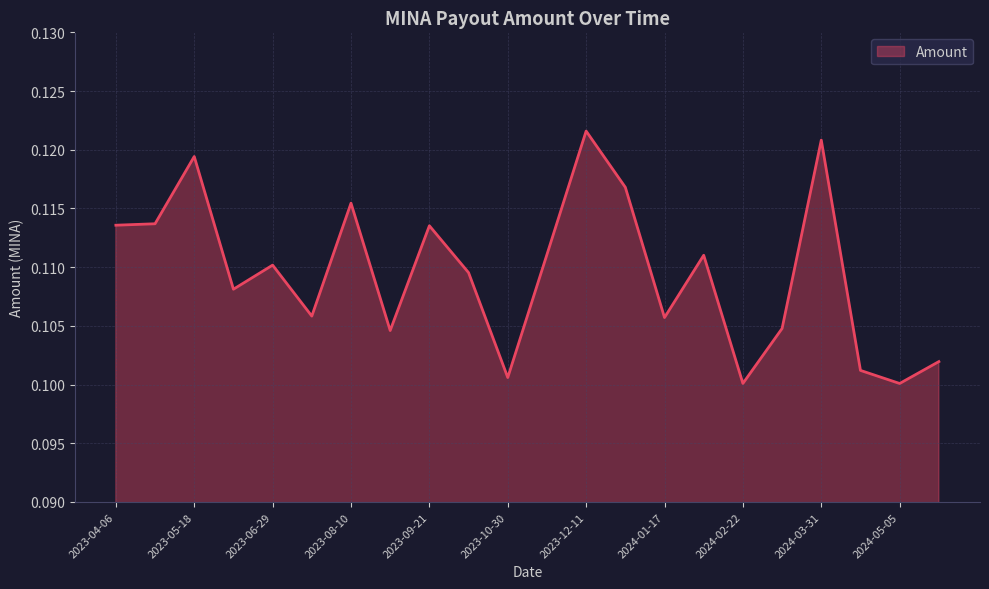

List the labels in order of value, largest first.

2023-12-11, 2024-03-31, 2023-05-18, 2024-01-01, 2023-08-10, 2023-04-27, 2023-04-06, 2023-09-21, 2023-11-19, 2024-02-04, 2023-06-29, 2023-10-12, 2023-06-08, 2023-07-20, 2024-01-17, 2024-03-11, 2023-08-31, 2024-05-22, 2024-04-17, 2023-10-30, 2024-02-22, 2024-05-05